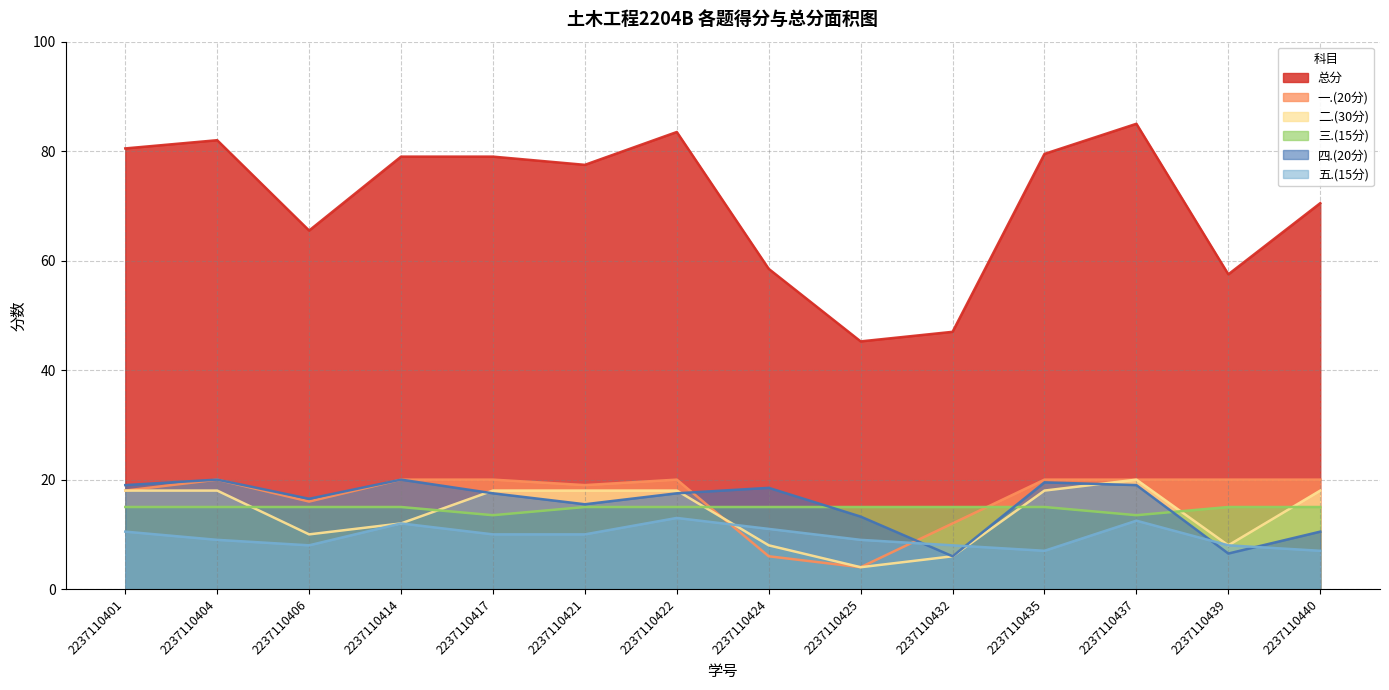

What value does the 一.(20分) series have at 2237110437?

20.0